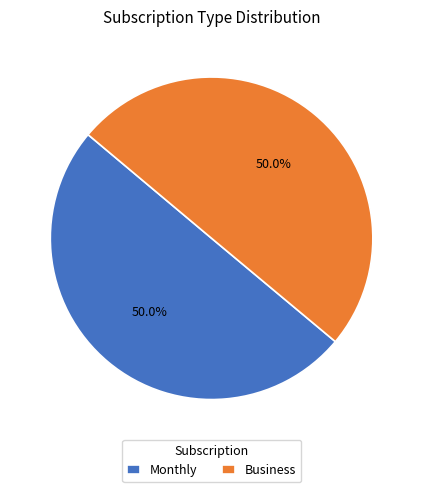

True or false: Business accounts for 50% of the total.

True